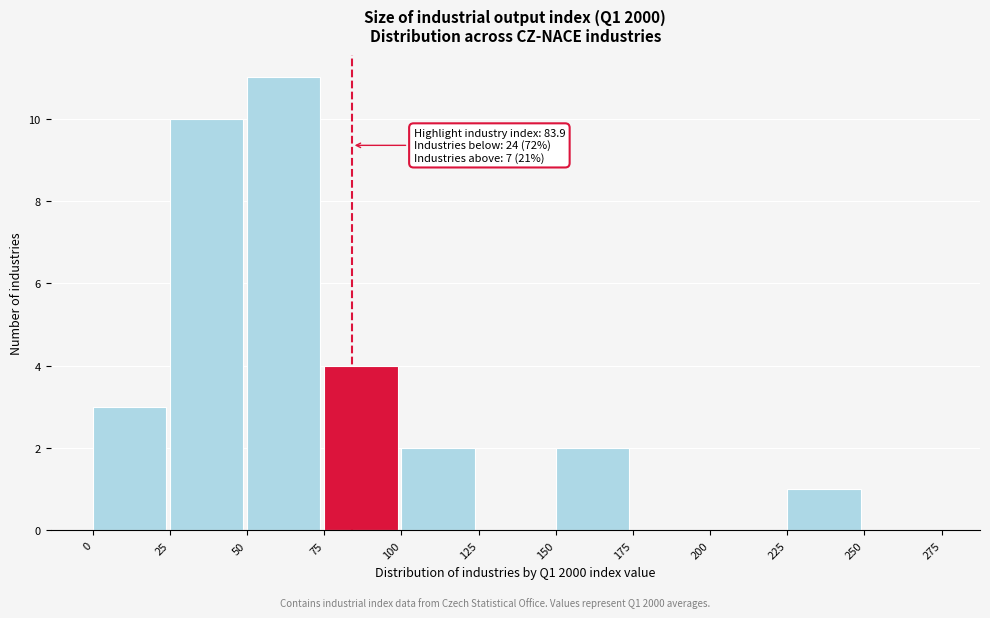

Over which range of the x-axis is the bar tallest?

50 to 75